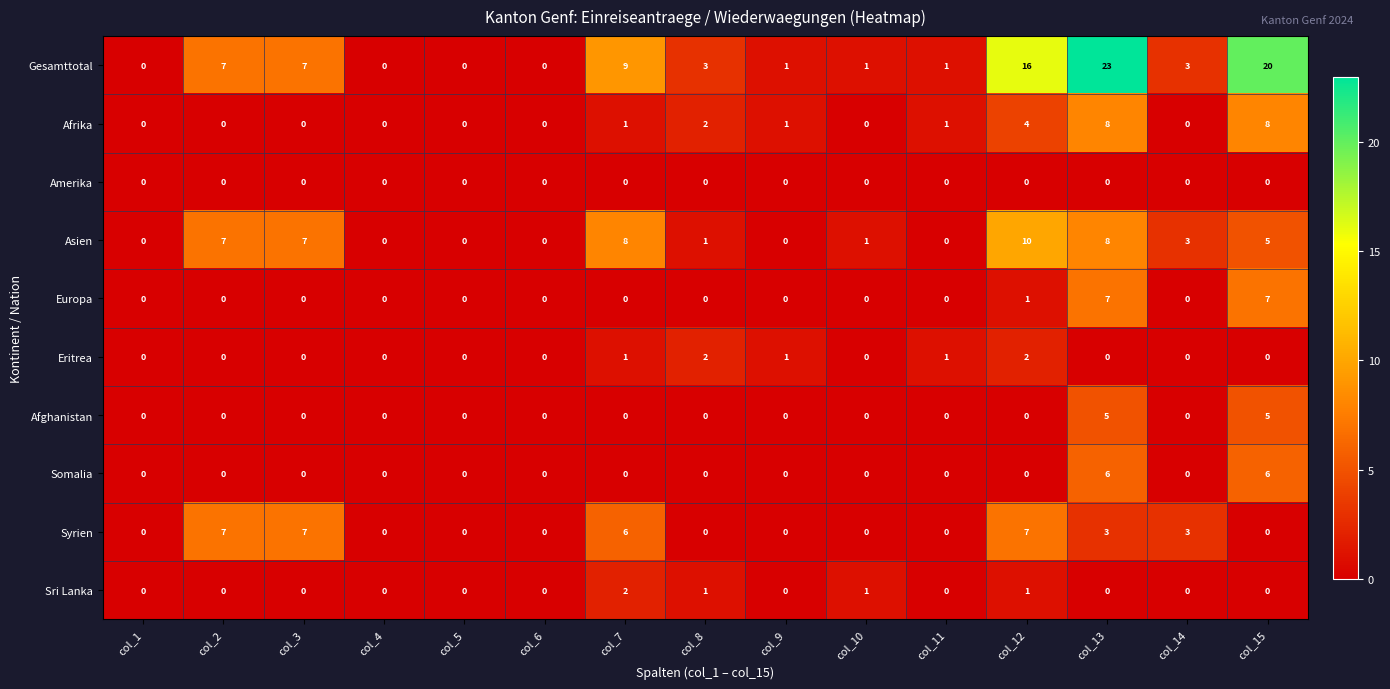

Count the Eritrea values in the range 0 to 1.

13